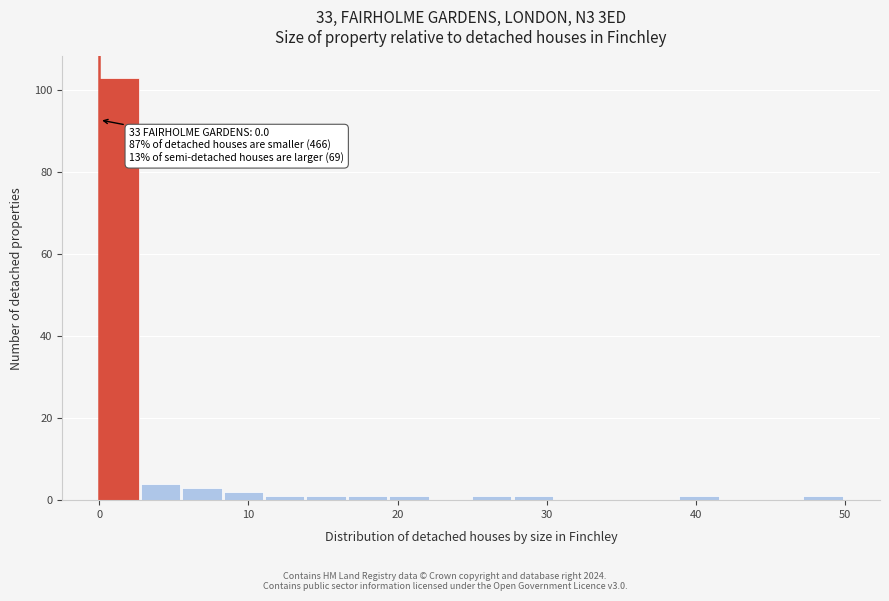

Read against the x-axis, roughly where is the centre of the tallest bar?

1